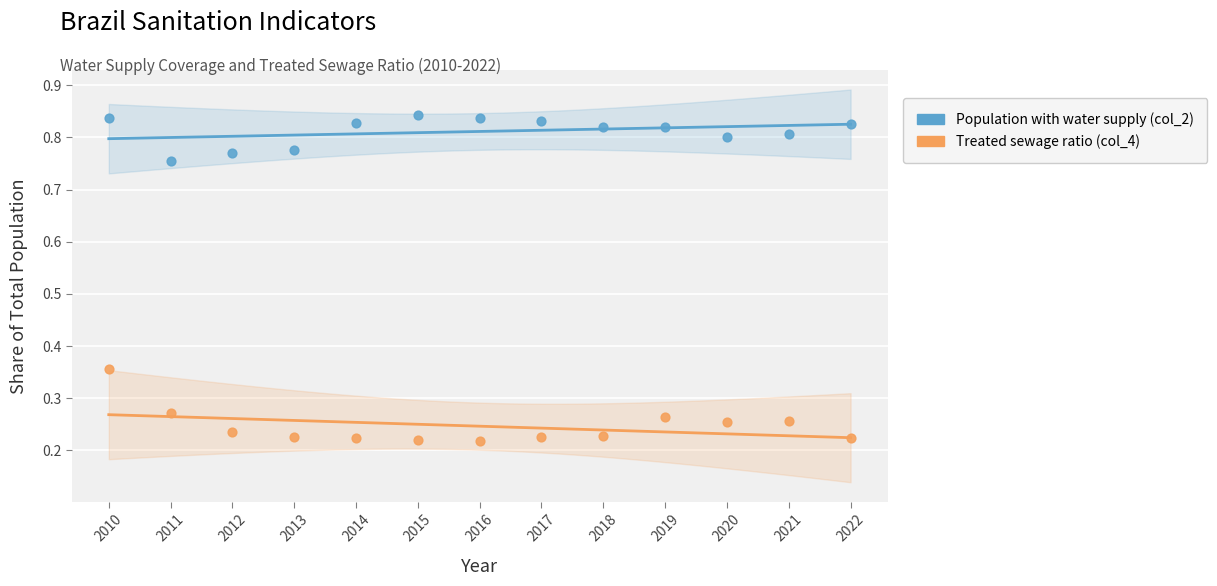

Across all data points, what is the range of X values (max minus min)?

12.0